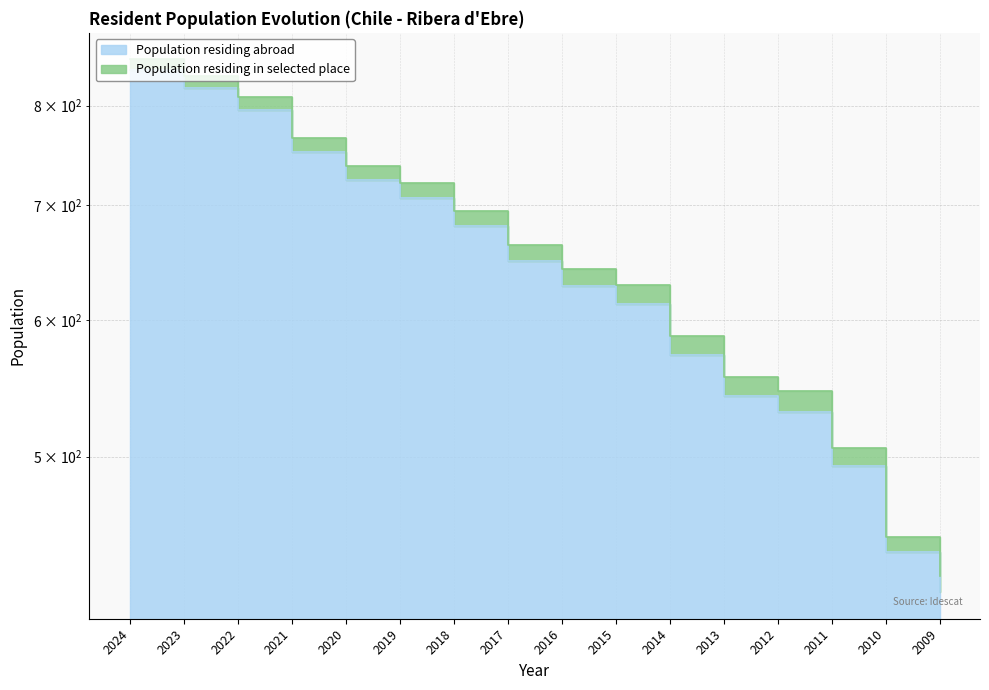

What is the value of the 6th point from the left?

707